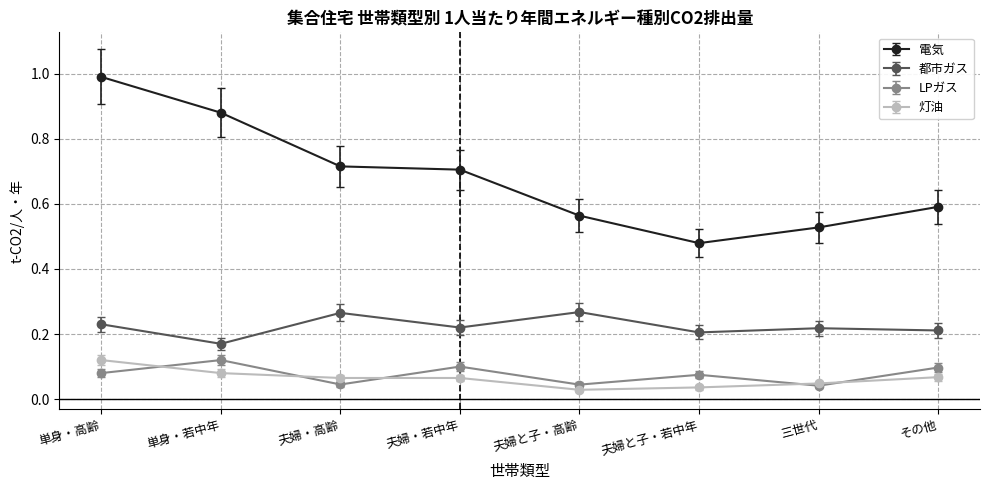

Is it true that 電気 equals 0.1 at 夫婦と子・若中年?

False